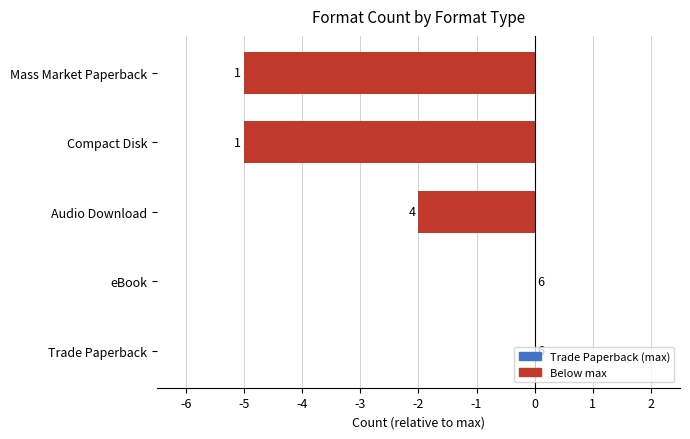

What is the sum of all values?

-12